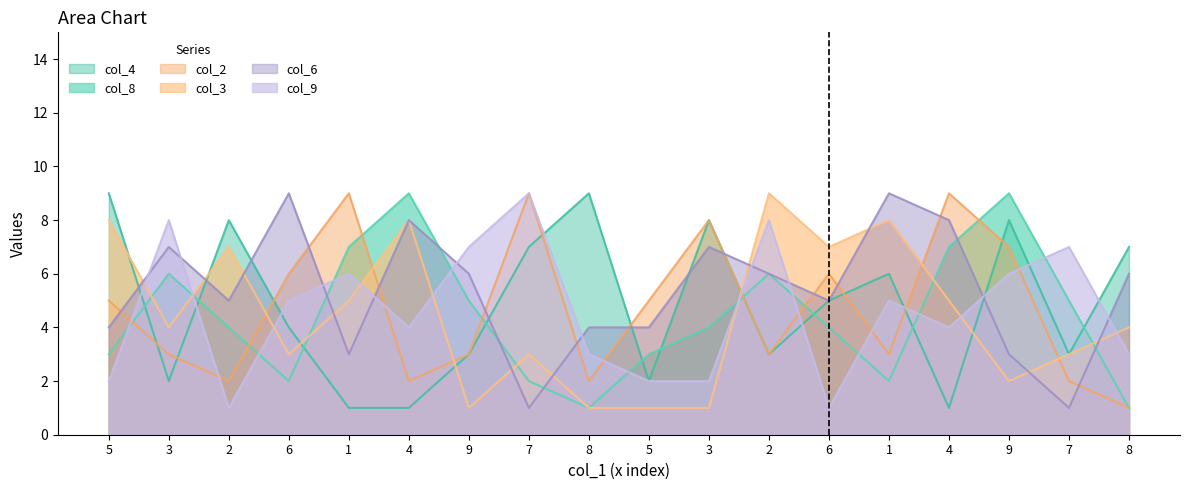

Reading left to right, list all the values displayed in this chart.

col_4: 9	2	8	4	1	1	3	7	9	2	8	3	5	6	1	8	3	7
col_8: 3	6	4	2	7	9	5	2	1	3	4	6	4	2	7	9	5	1
col_2: 5	3	2	6	9	2	3	9	2	5	8	3	6	3	9	7	2	1
col_3: 8	4	7	3	5	8	1	3	1	1	1	9	7	8	5	2	3	4
col_6: 4	7	5	9	3	8	6	1	4	4	7	6	5	9	8	3	1	6
col_9: 2	8	1	5	6	4	7	9	3	2	2	8	1	5	4	6	7	3